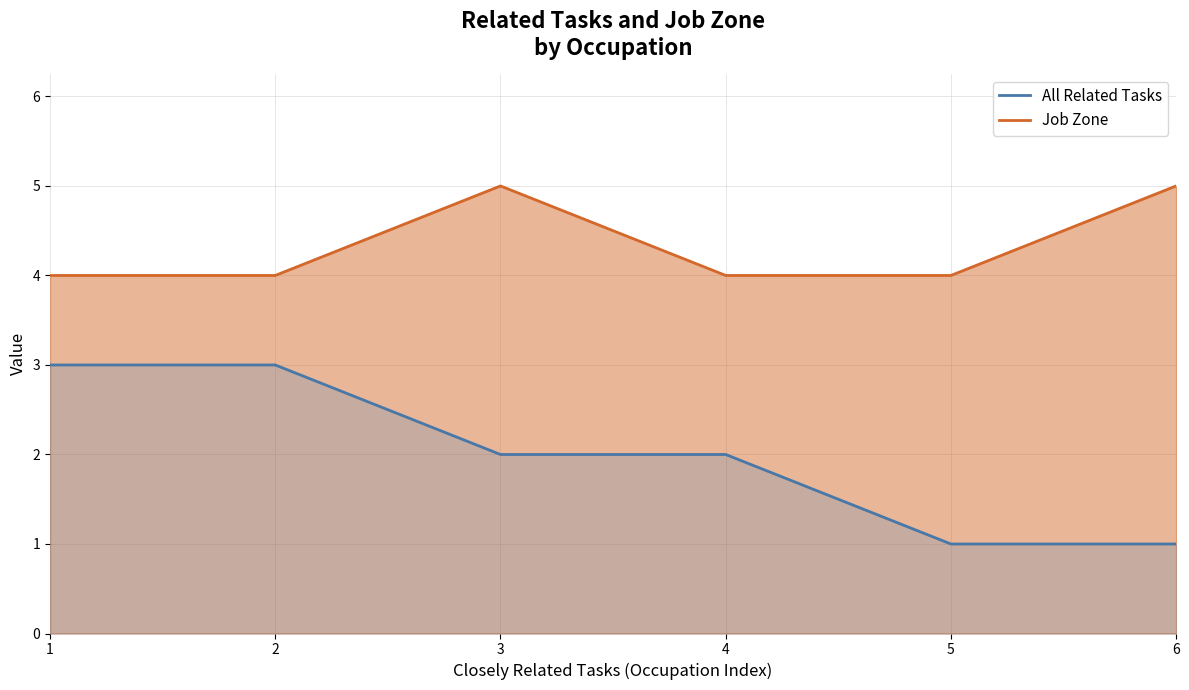

What is the total value across all series at 1?

7